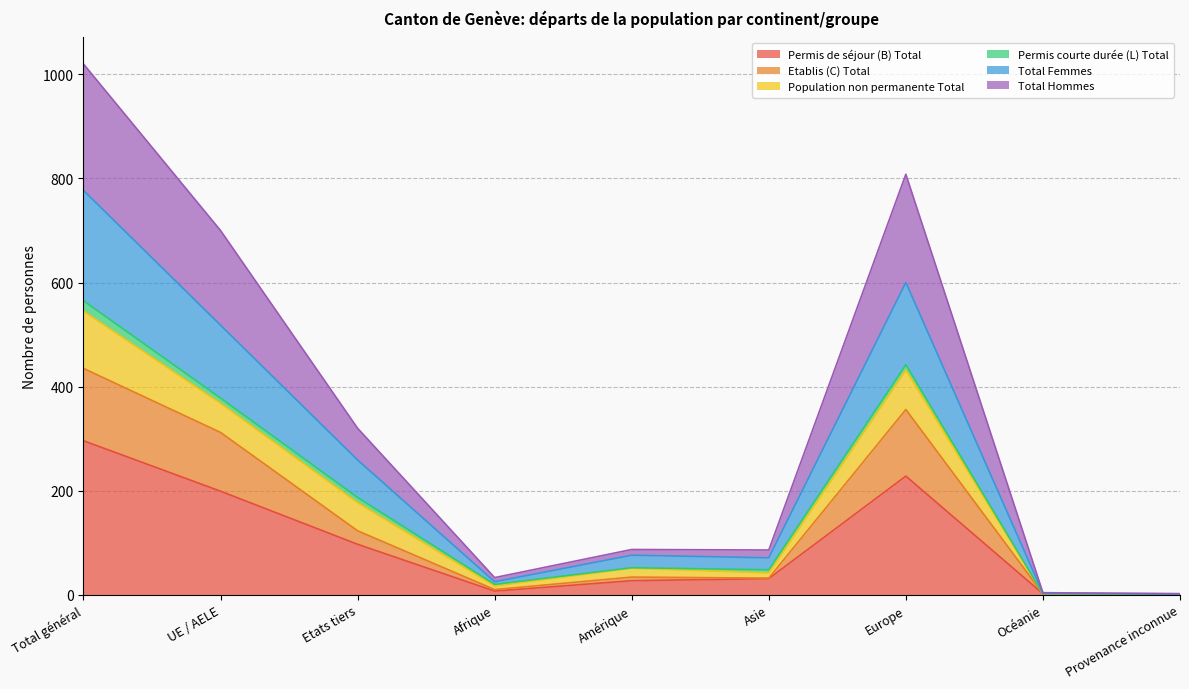

What is the value of the Total Femmes point at the 2nd from the left?

518